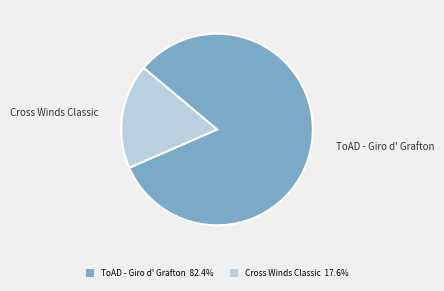

Does ToAD - Giro d' Grafton account for over 50% of the chart?

Yes